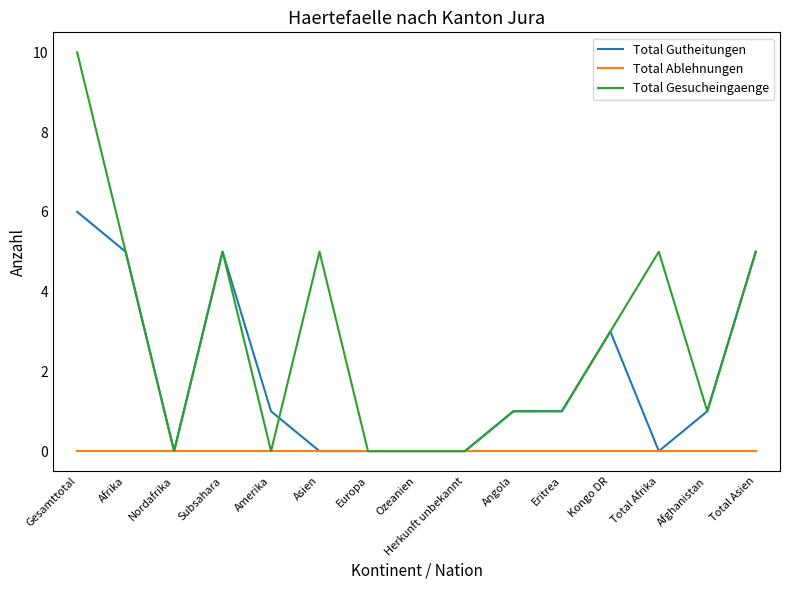

What is the sum of the Total Gutheitungen values at Eritrea and Asien?

1